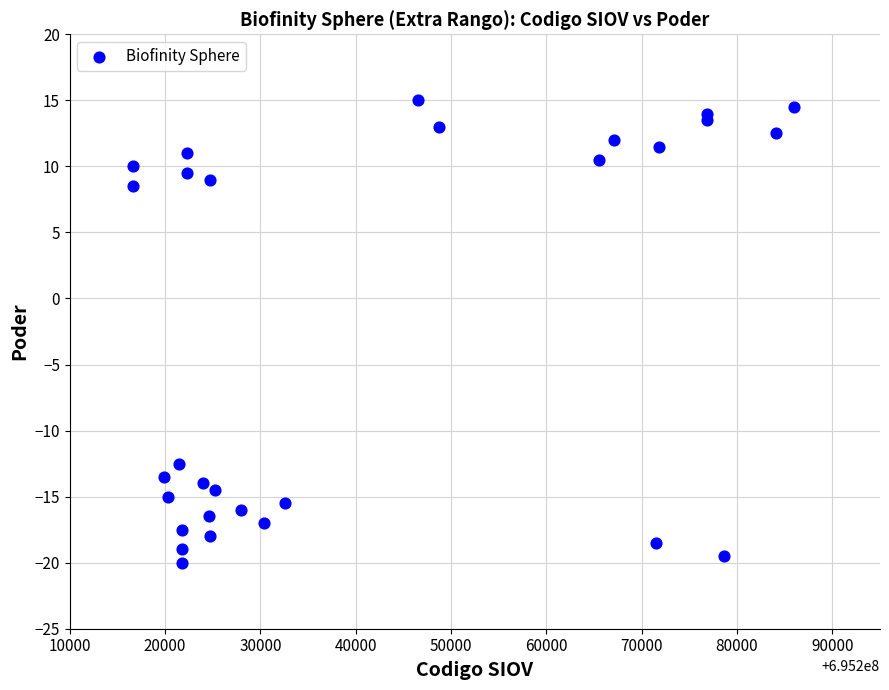

What is the range of X values (max minus min)?

69386.0